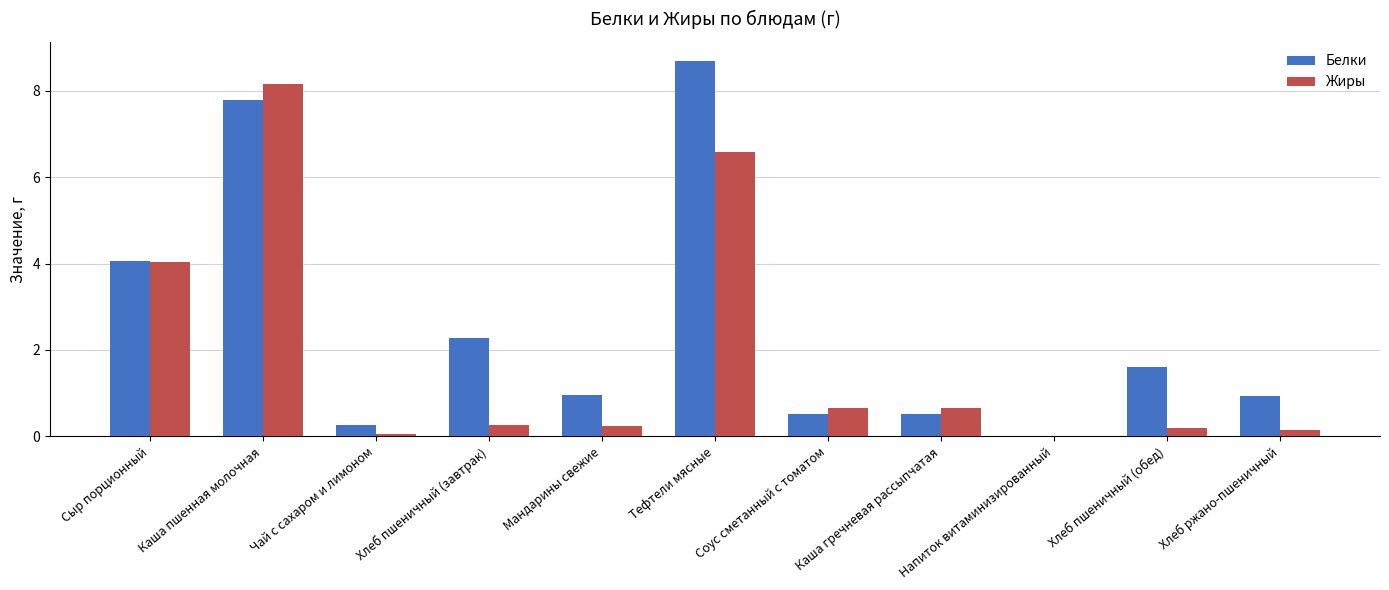

At which label is Белки closest to 4?

Сыр порционный